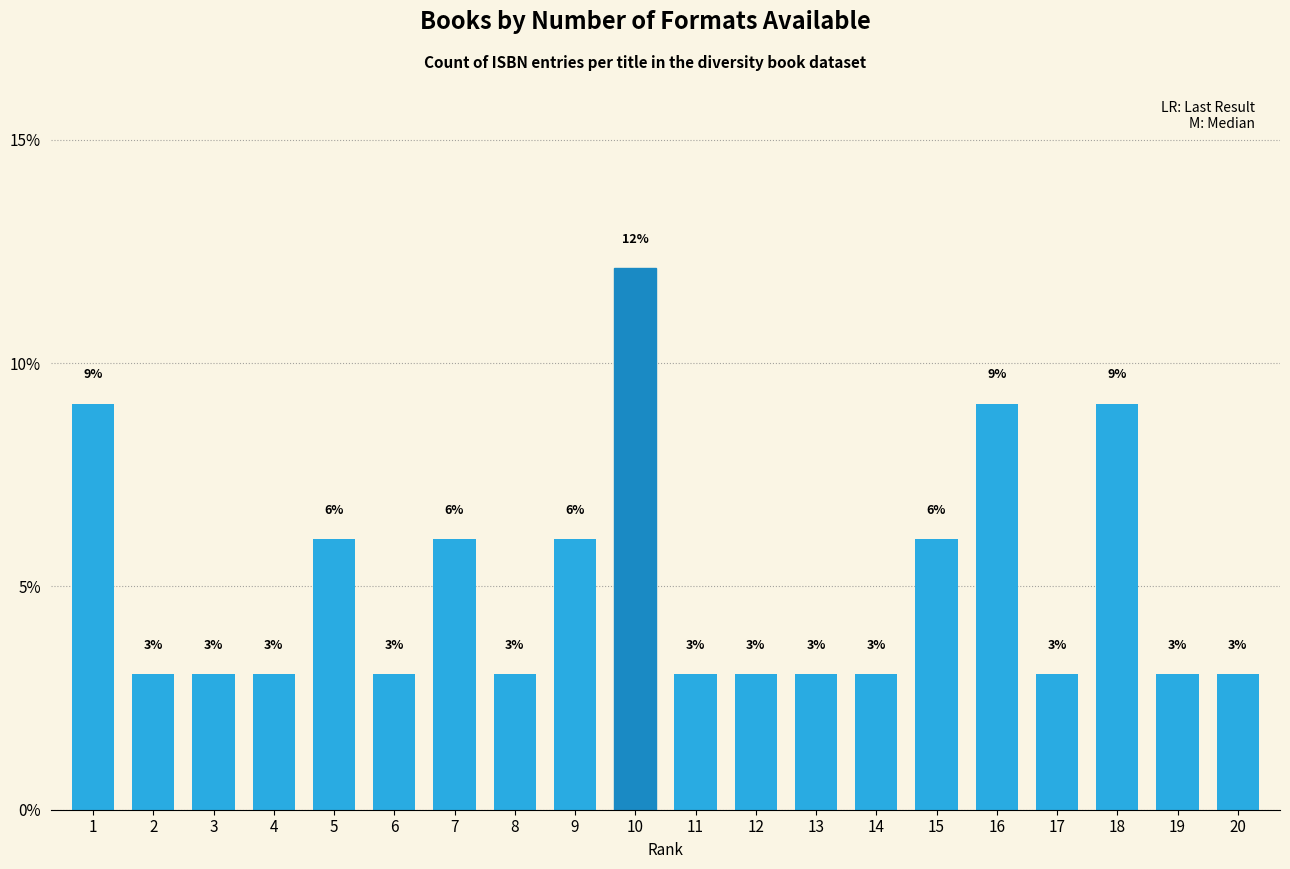

True or false: the data shows 3.0 at 19.

True